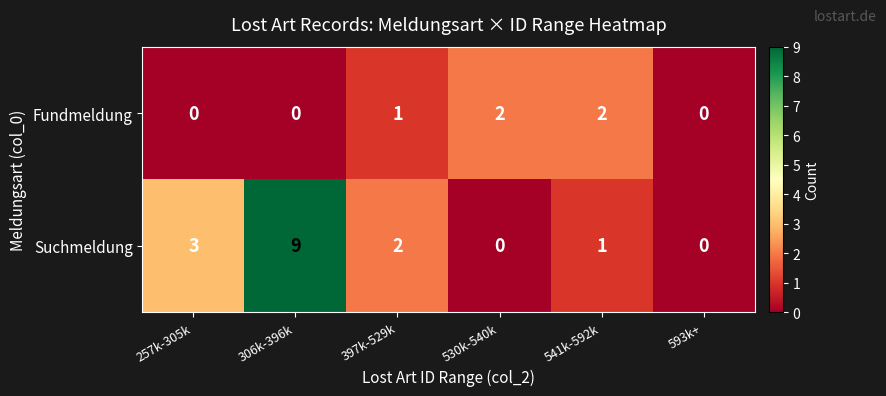

Between 397k-529k and 530k-540k, which series saw the biggest shift?

Suchmeldung